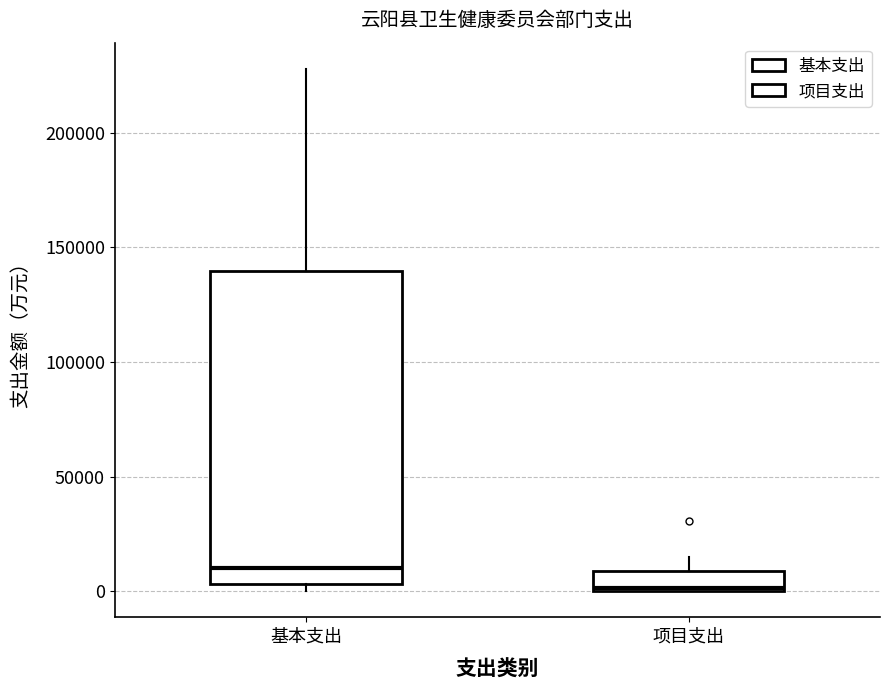

Which box has the highest median line?

基本支出